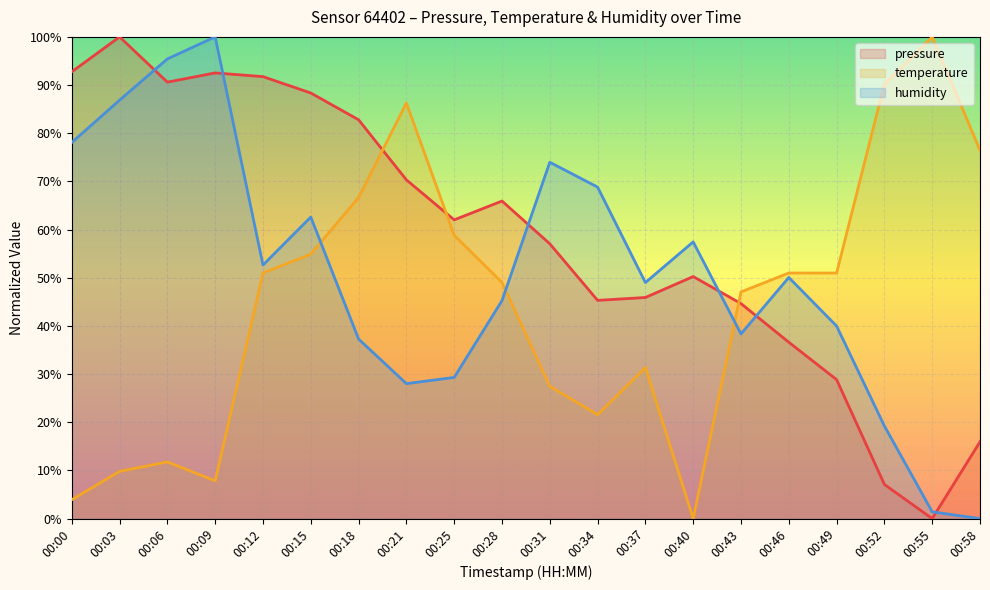

What is the value of the temperature point at the 16th from the left?

51.0